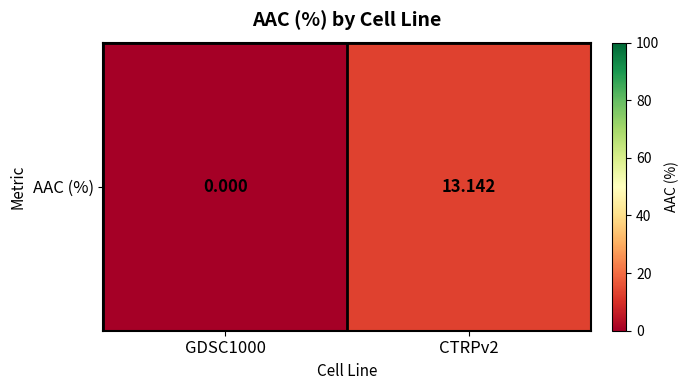

List the labels in order of value, smallest first.

GDSC1000, CTRPv2